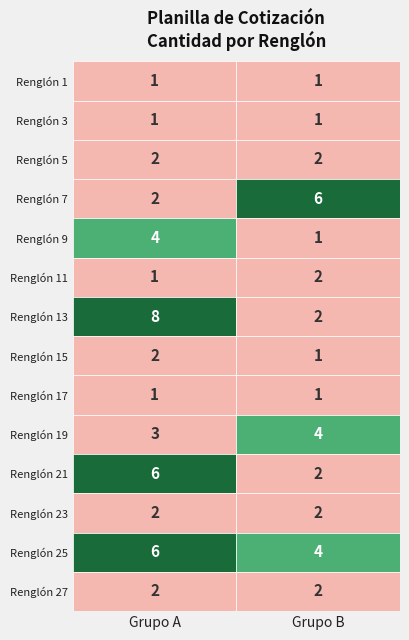

What is the total value across all series at 17?

2